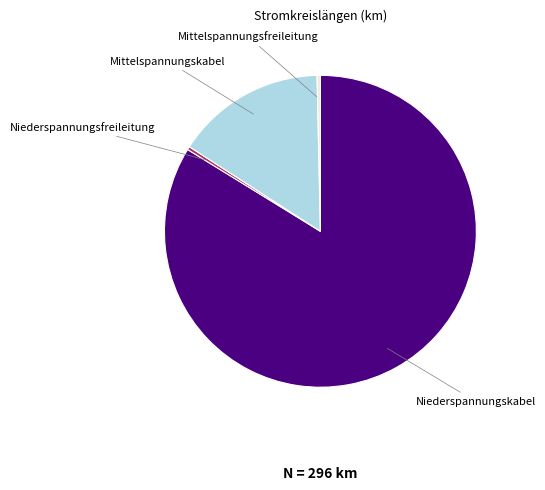

Which category has the biggest portion of the pie?

Niederspannungskabel